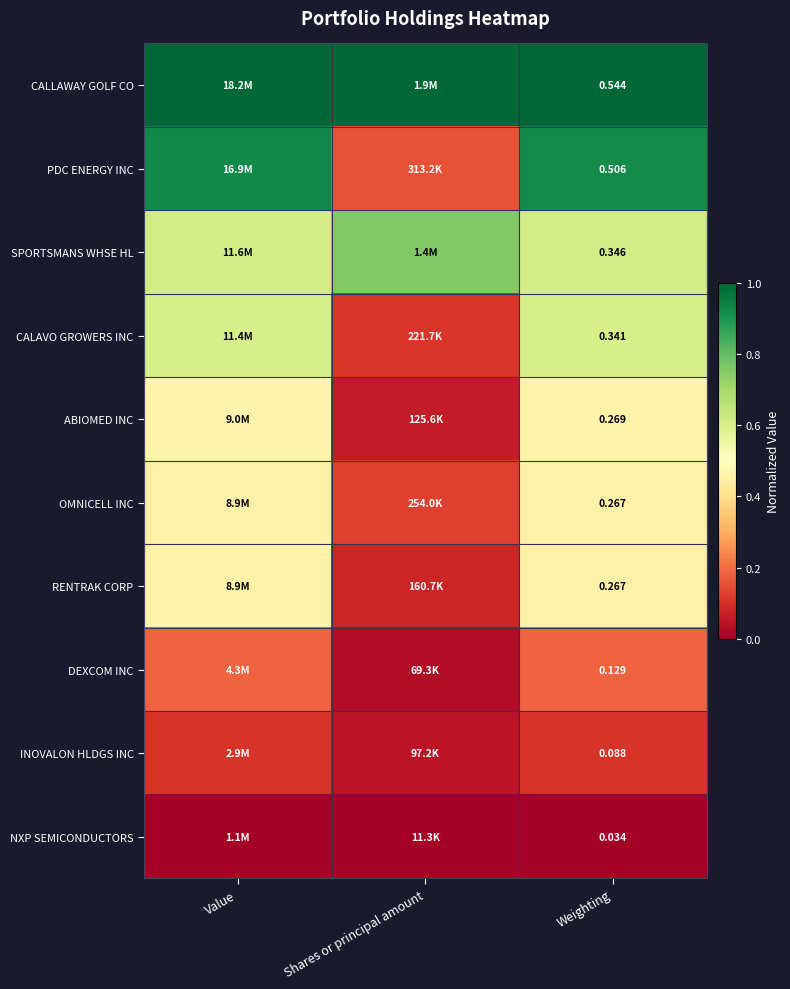

True or false: ABIOMED INC has a value of 0.0 at Shares or principal amount.

False